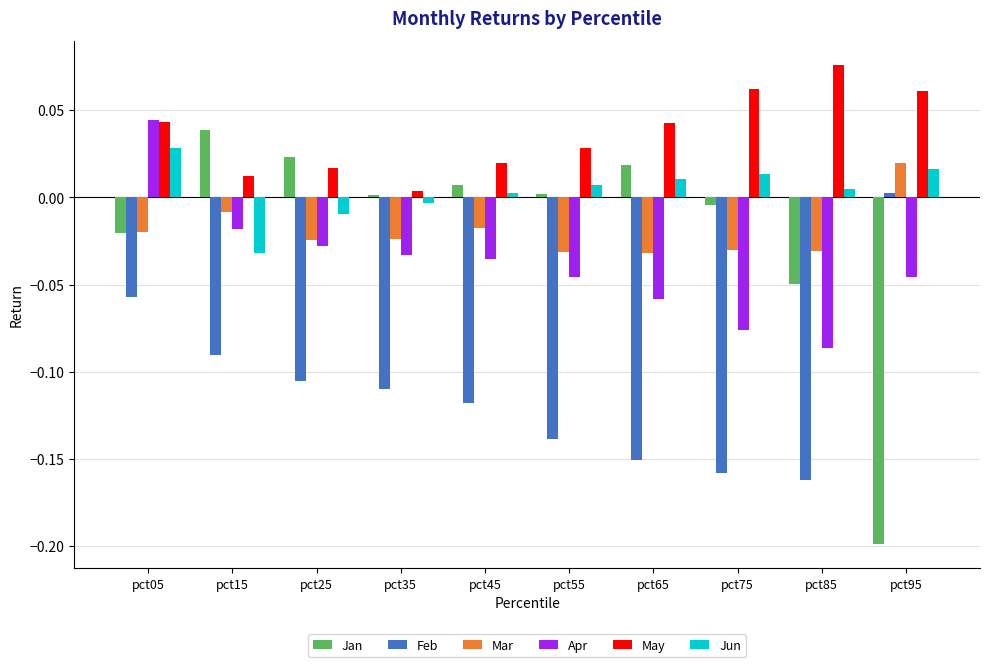

True or false: Mar has a value of -0.0 at pct45.

True